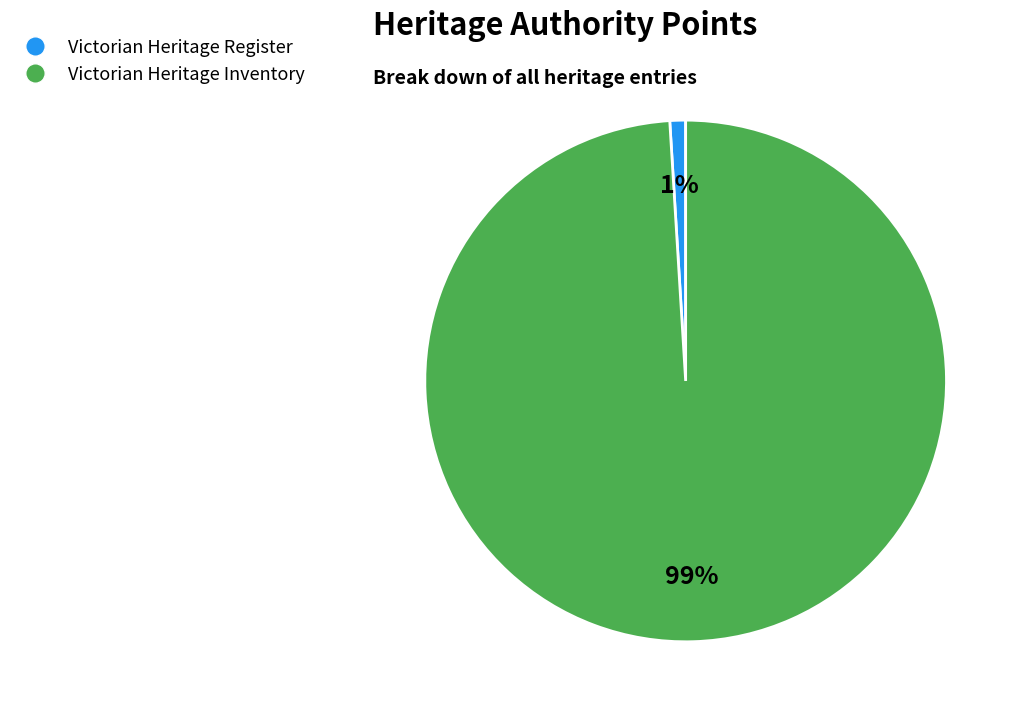

How many slices are in this pie chart?

2